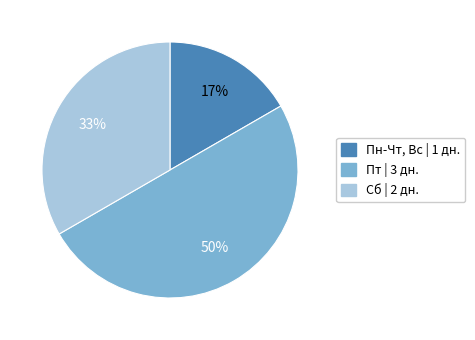

Count the number of slices in the pie.

3